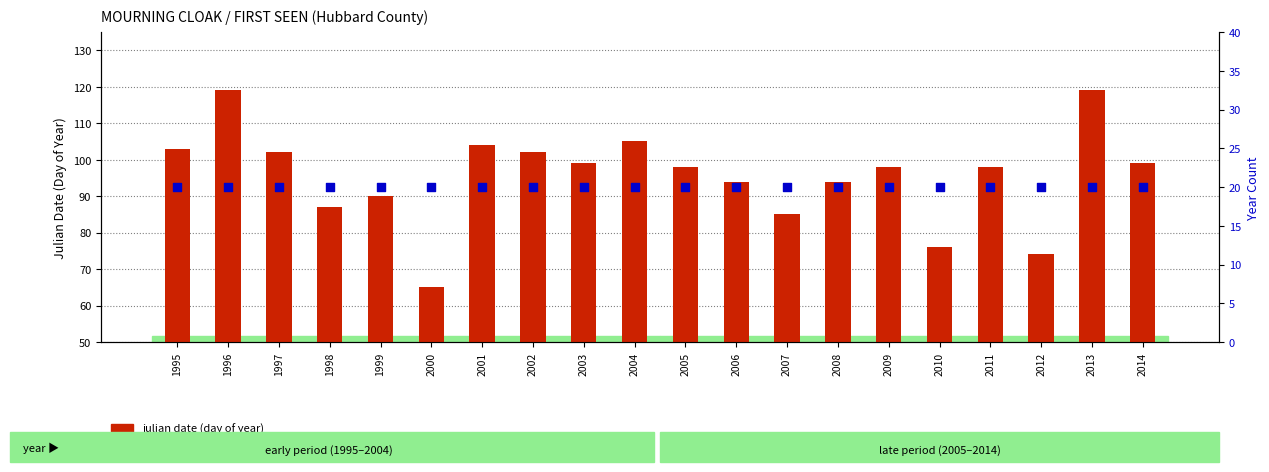

Which series reaches the maximum Y coordinate?

julian date (day of year)